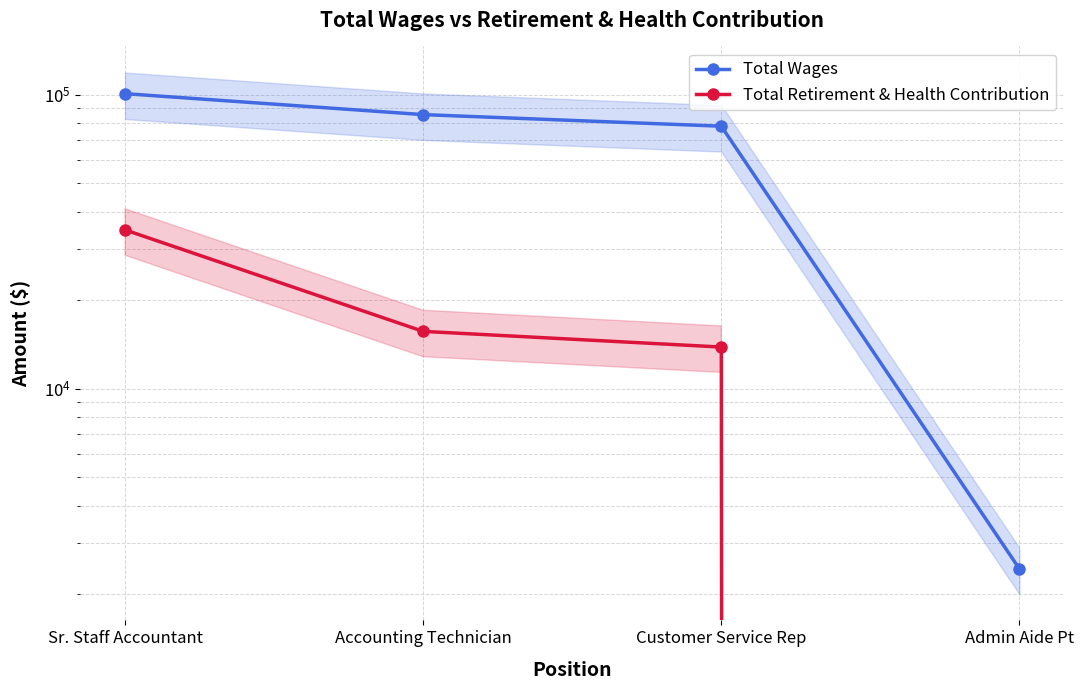

What is the label of the 3rd point from the right?

Accounting Technician